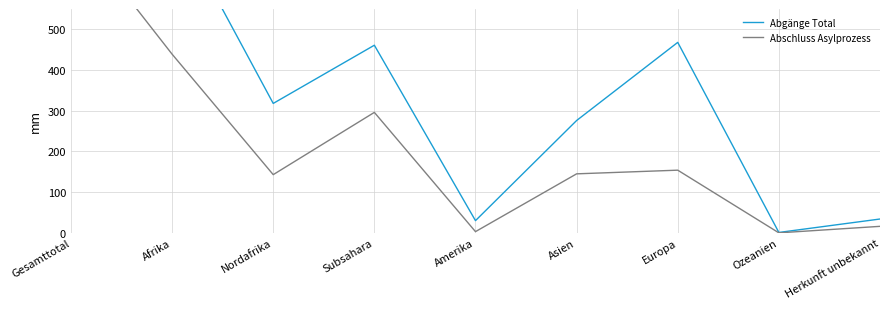

How many positive values does the Abschluss Asylprozess series have?

8